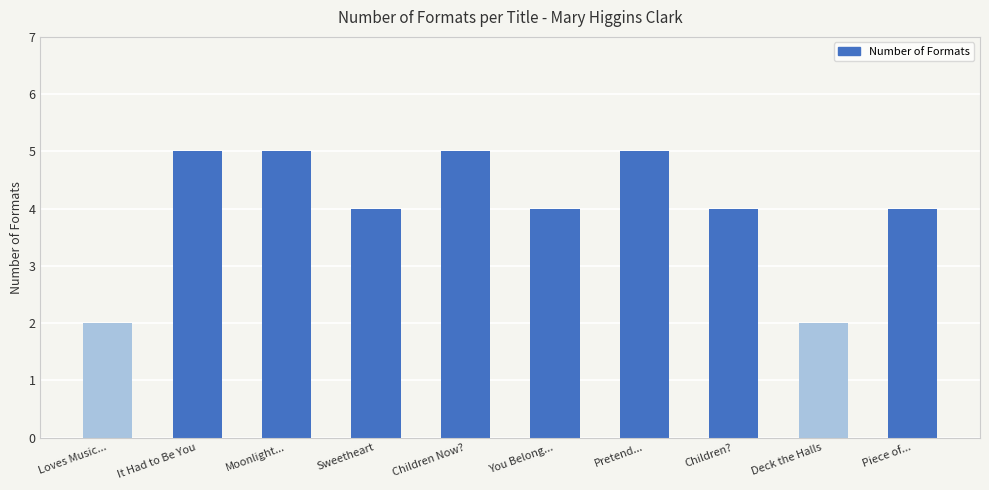

What value does the data have at It Had to Be You?

5